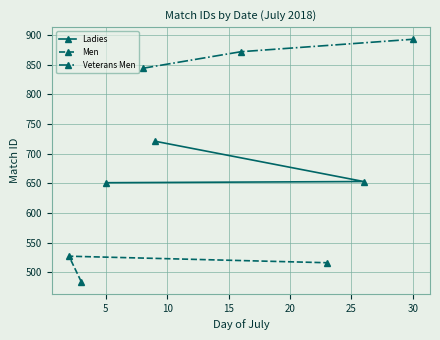

Does the chart display data point markers on the line(s)?

Yes